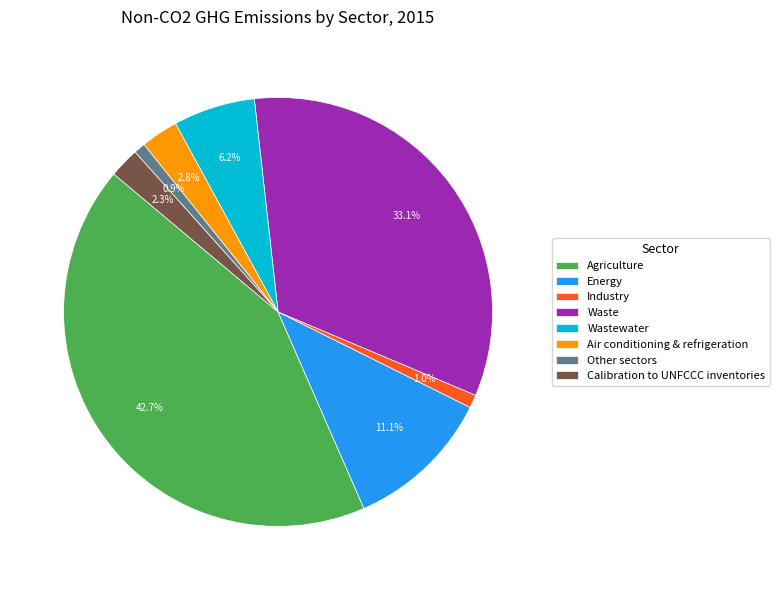

The Calibration to UNFCCC inventories slice represents 2% of the pie. True or false?

True